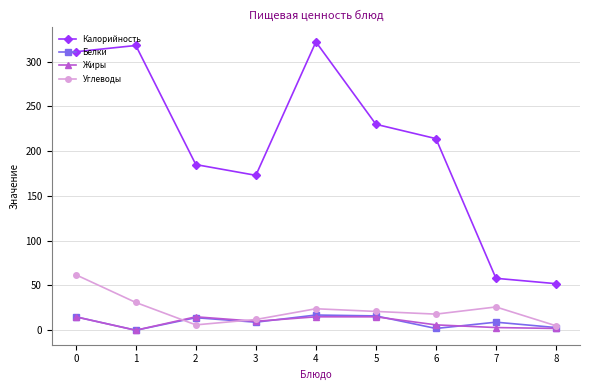

How many values in Жиры are above zero?

8